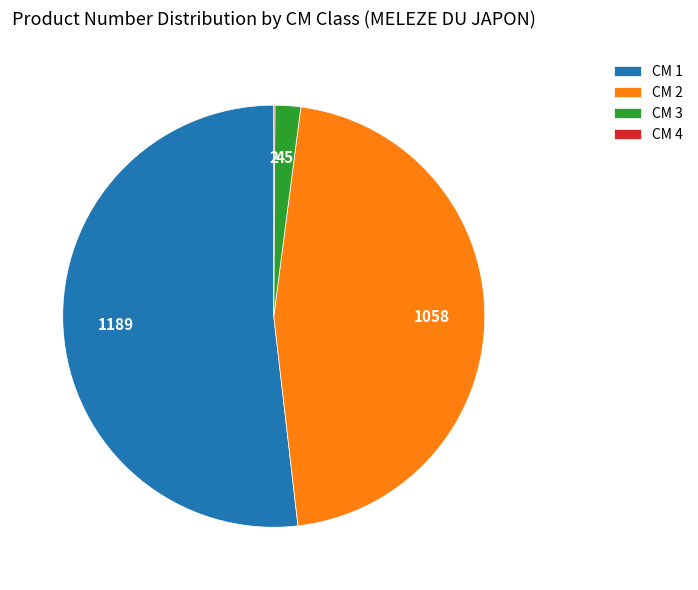

Which category accounts for the majority?

CM 1